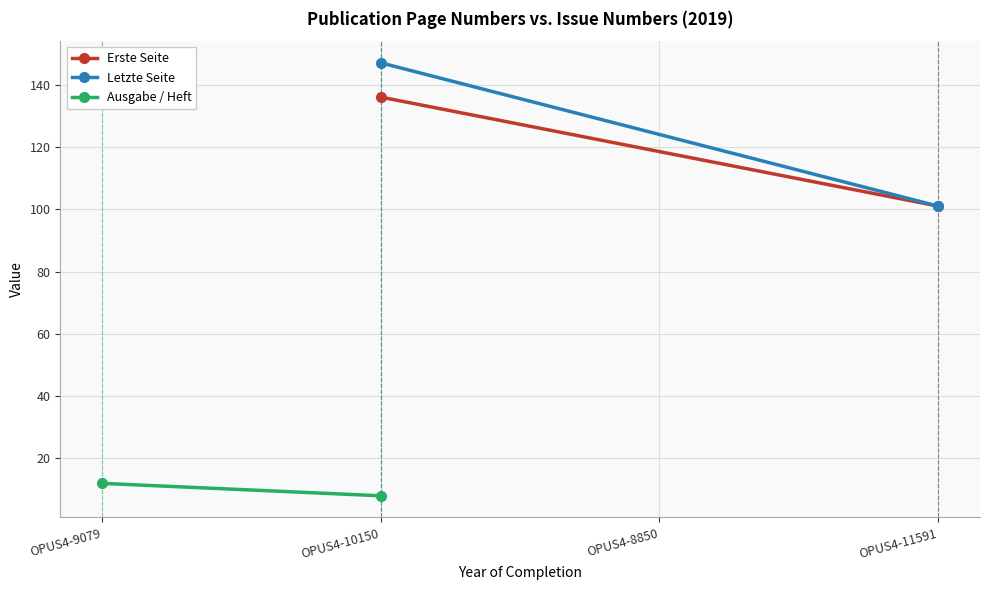

Which series has the largest total across all categories?

Letzte Seite